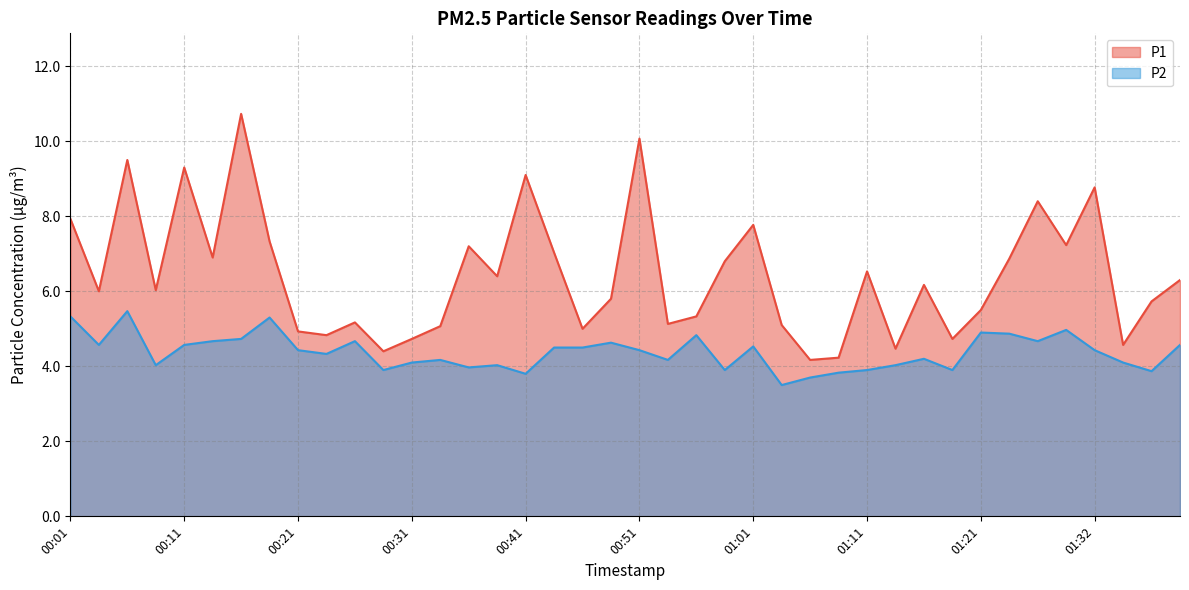

True or false: P2 and P1 cross at least once.

False